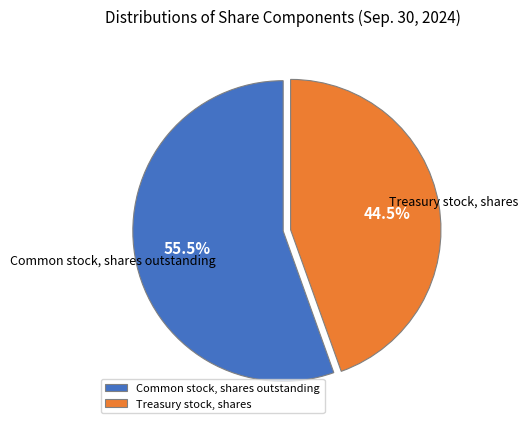

Which has a higher value, Common stock, shares outstanding or Treasury stock, shares?

Common stock, shares outstanding